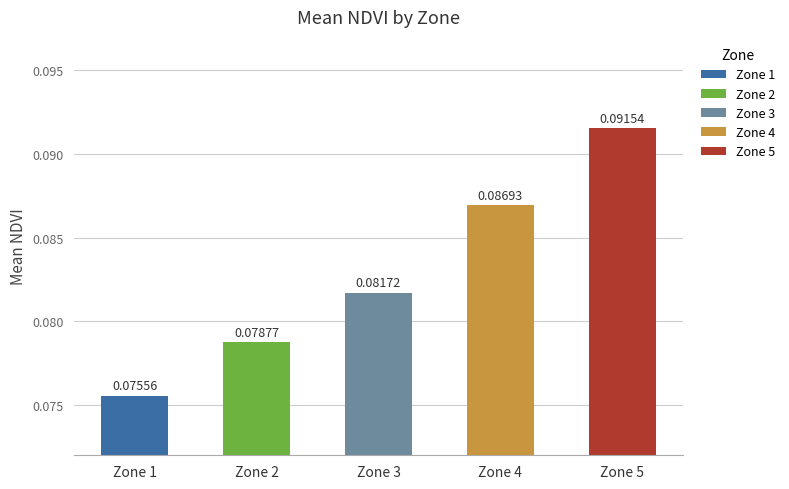

What is the value of the 3rd bar from the left?

0.1